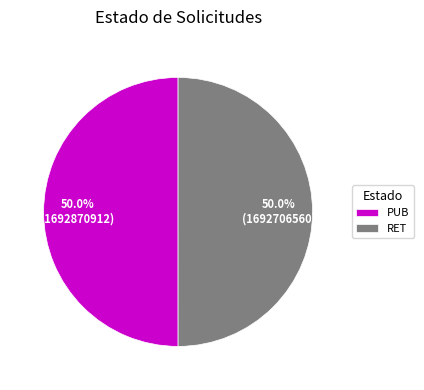

Approximately how many times larger is the value at PUB compared to RET?

1.0